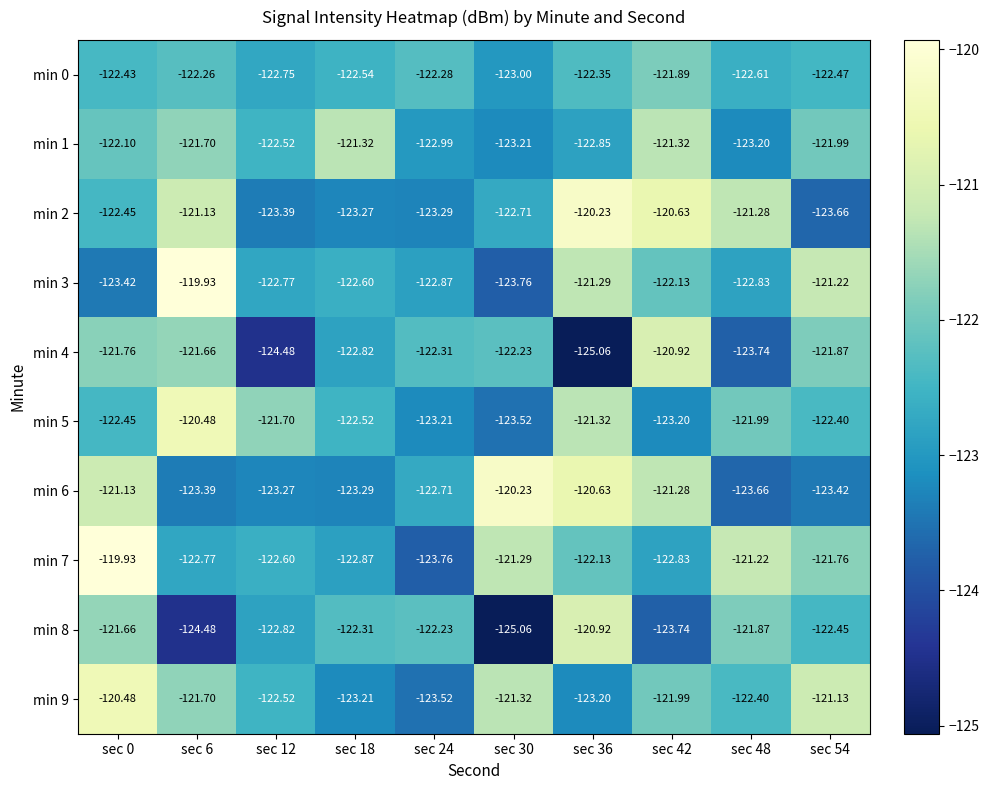

What is the maximum value shown in the chart?

-119.9